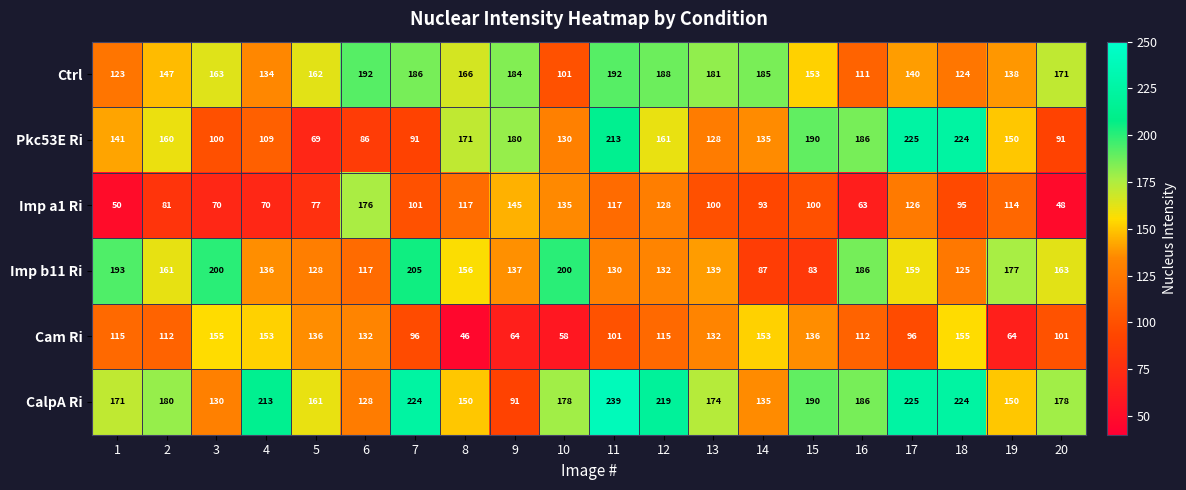

At how many categories does at least one series exceed 73?

20